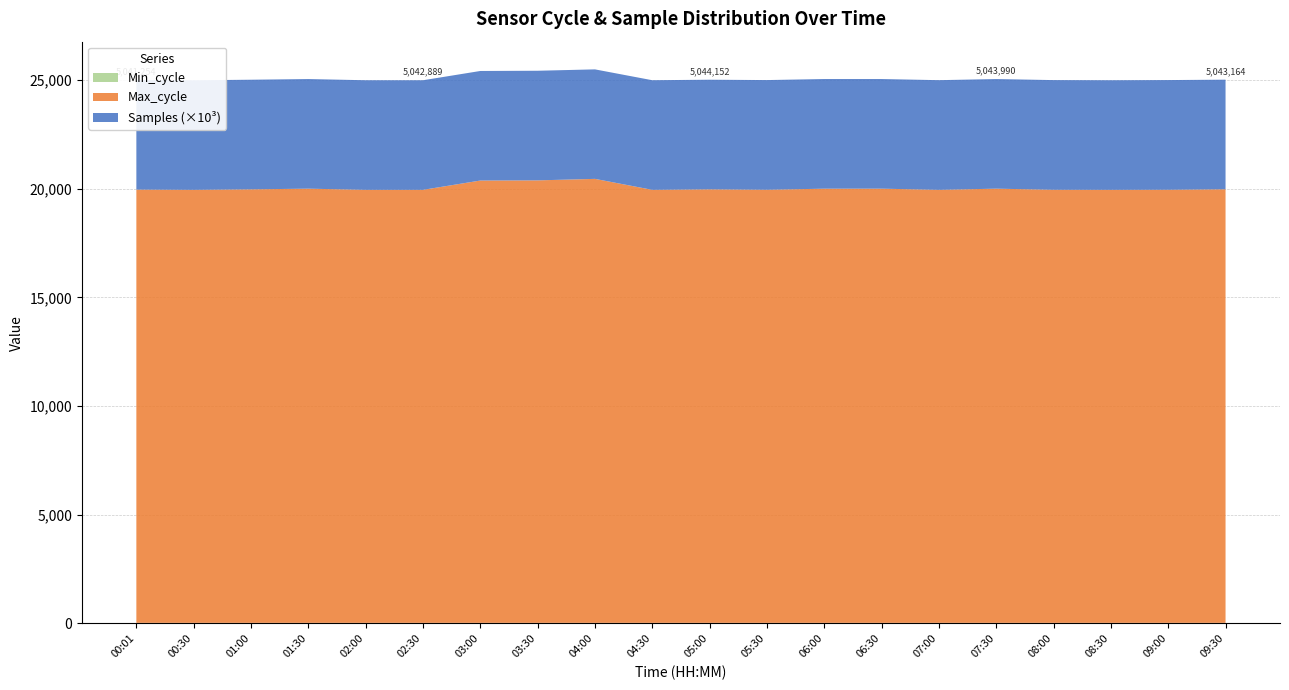

Reading left to right, list all the values displayed in this chart.

Samples: 5041254	5041346	5044152	5044343	5043069	5042889	5041567	5043945	5038375	5044111	5044152	5047109	5046186	5045013	5046770	5043990	5046880	5042594	5046996	5043164
Max_cycle: 19936	19925	19948	19979	19925	19925	20353	20361	20430	19925	19948	19929	19978	19979	19925	19979	19928	19925	19929	19951
Min_cycle: 28	28	28	28	28	28	28	28	28	28	28	28	28	28	28	28	28	28	28	28